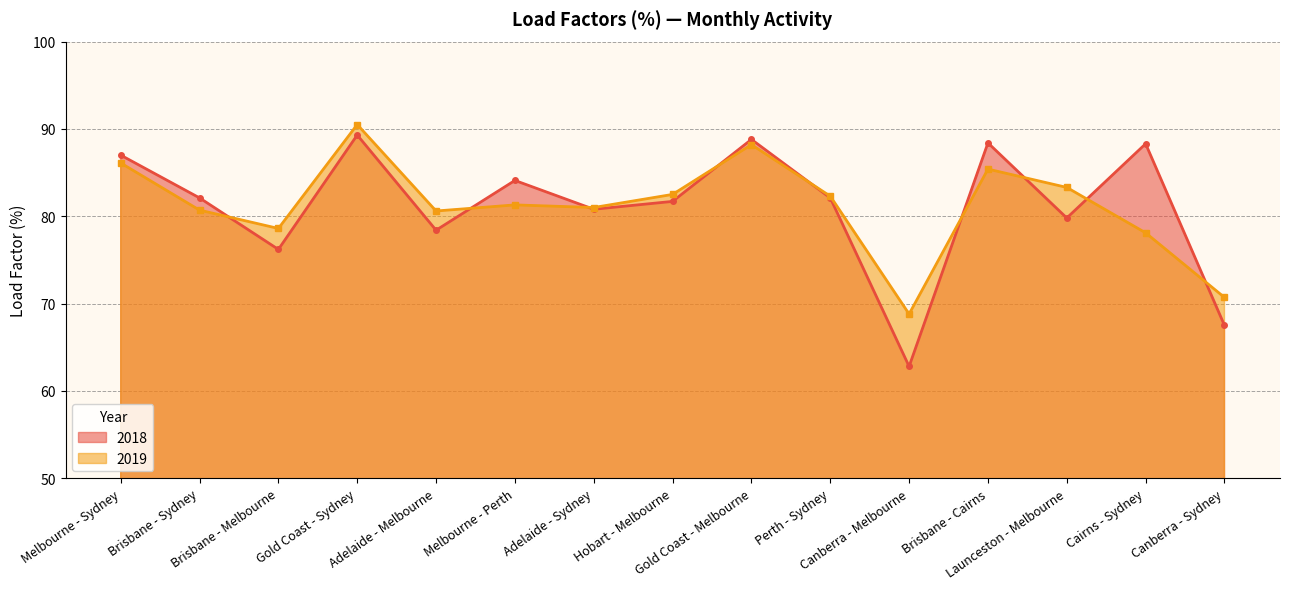

After their last crossing, which series has the higher values: 2018 or 2019?

2019